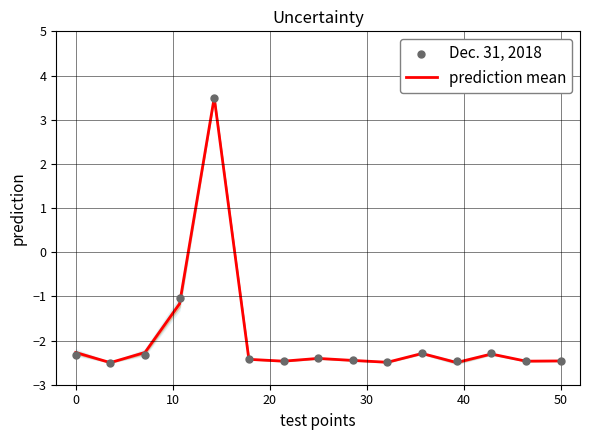

At how many categories does at least one series exceed 0?

1